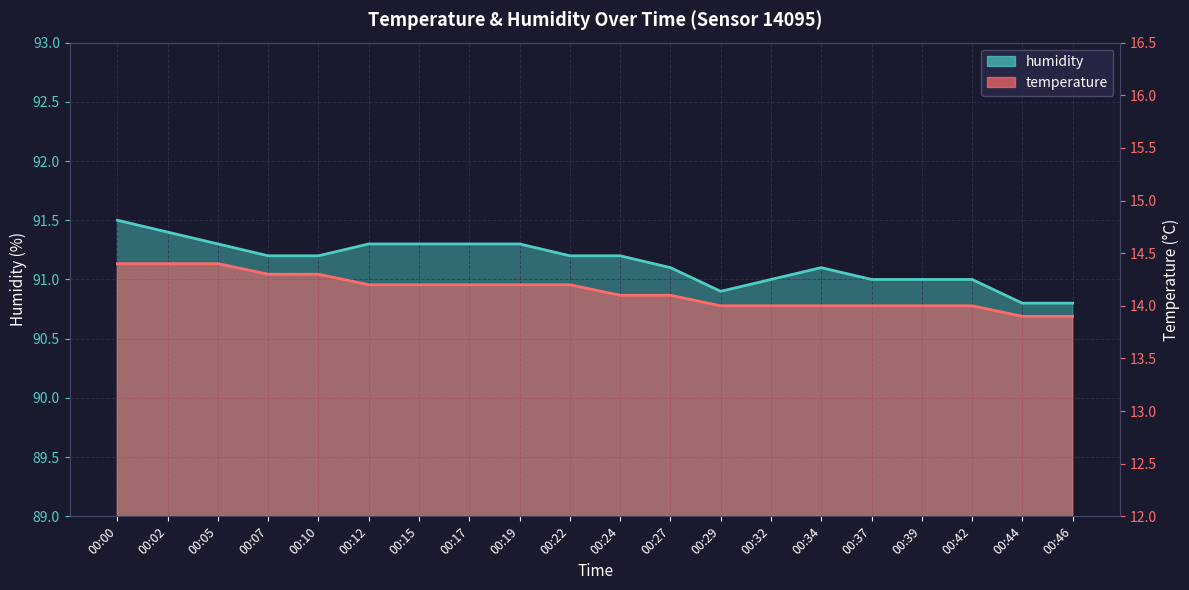

What are all the series names shown in the legend?

temperature, humidity